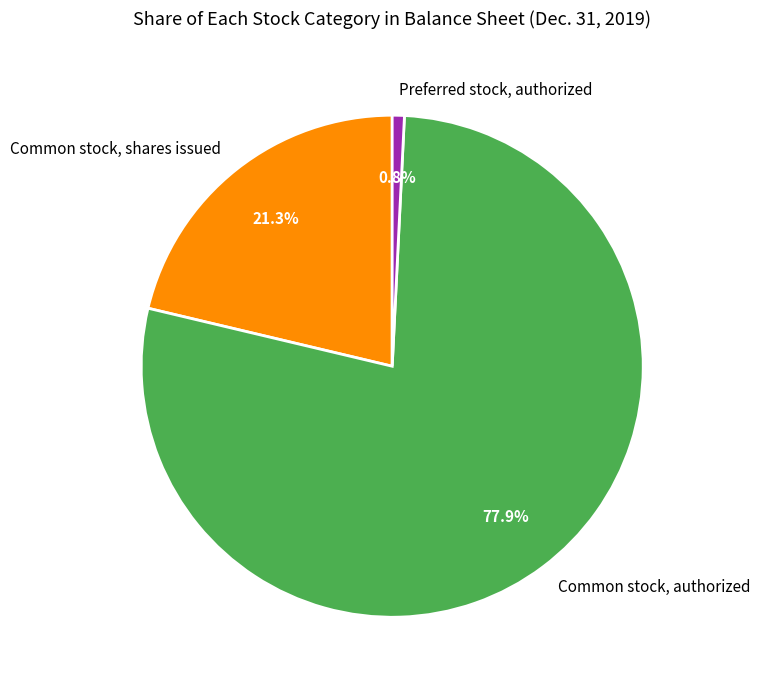

How many slices are in this pie chart?

3